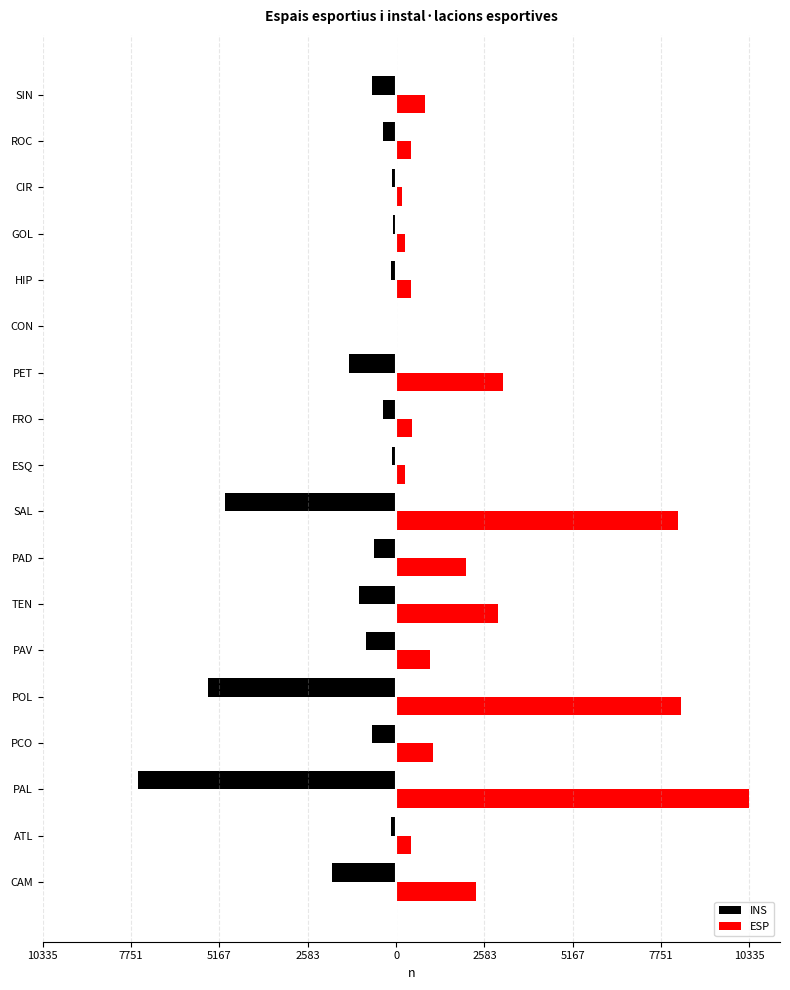

Reading right to left, list all the values displayed in this chart.

INS: -703	-379	-119	-100	-140	-16	-1390	-376	-129	-5013	-661	-1090	-888	-5493	-696	-7537	-156	-1869
ESP: 856	432	174	258	421	16	3133	462	258	8257	2044	2988	993	8334	1087	10335	433	2334